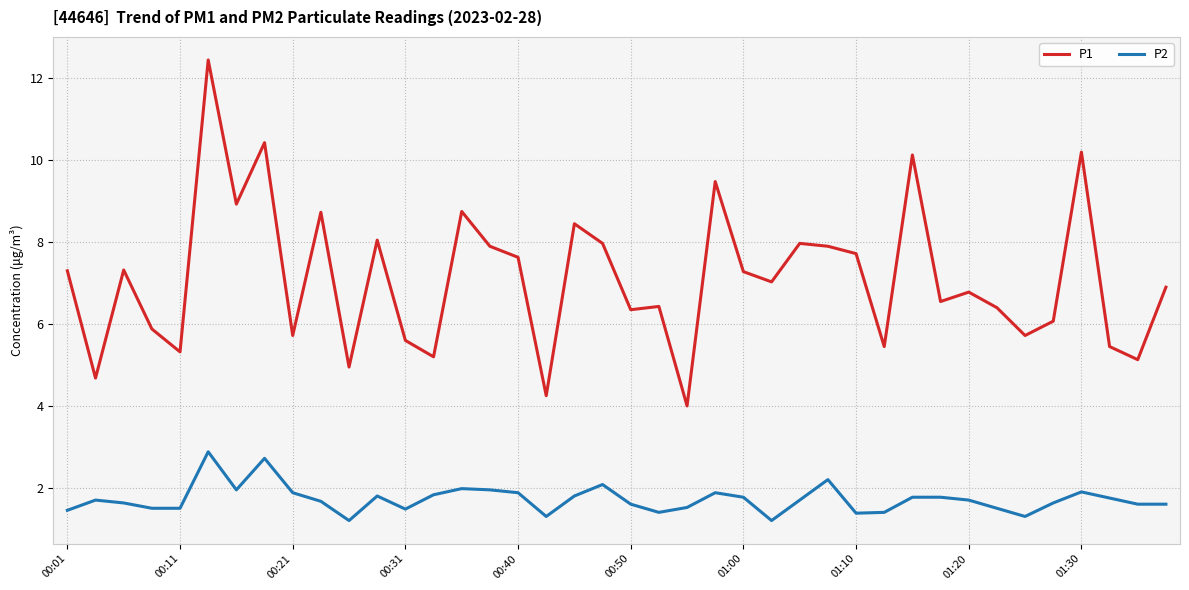

True or false: P1 and P2 intersect in this chart.

False